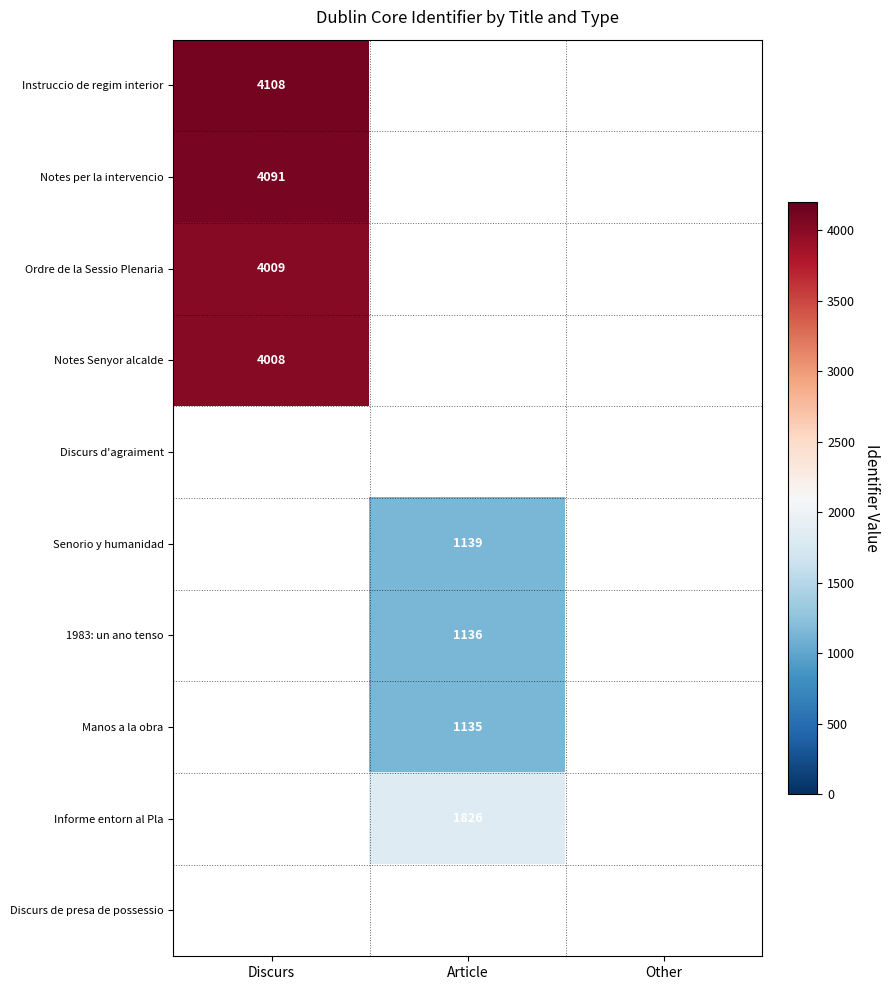

How many series are shown in this chart?

10